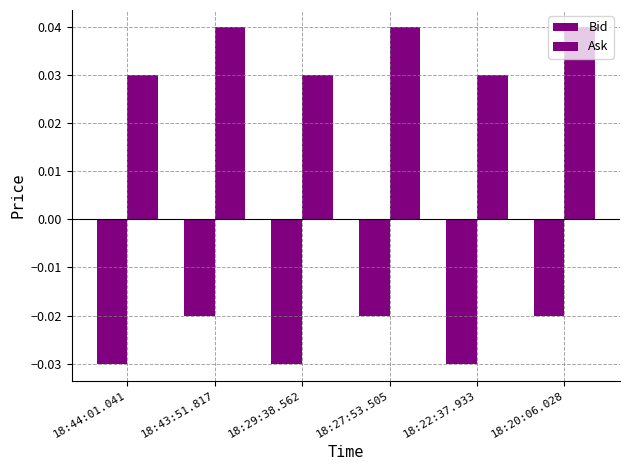

Which series has the largest total across all categories?

Ask